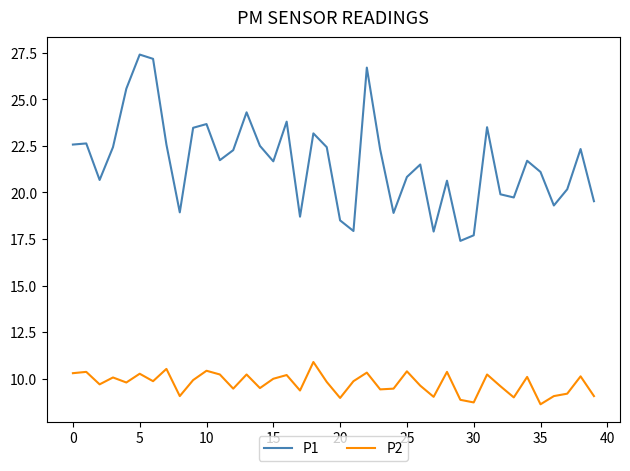

Rank the series by their maximum value, from highest to lowest.

P1, P2